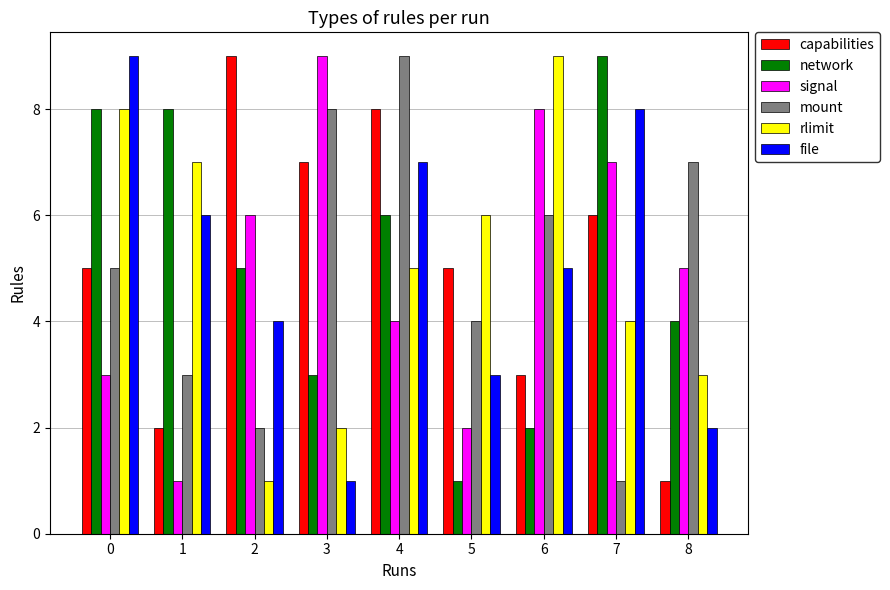

Reading left to right, what are all the values shown in this chart?

capabilities: 5	2	9	7	8	5	3	6	1
network: 8	8	5	3	6	1	2	9	4
signal: 3	1	6	9	4	2	8	7	5
mount: 5	3	2	8	9	4	6	1	7
rlimit: 8	7	1	2	5	6	9	4	3
file: 9	6	4	1	7	3	5	8	2